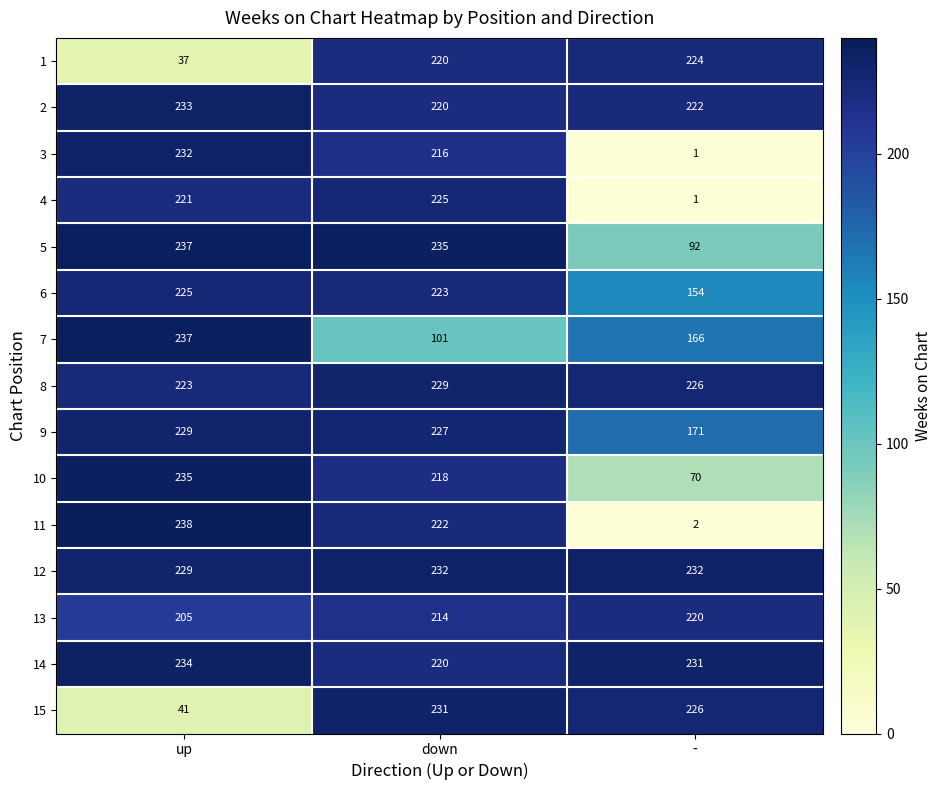

What is the sum of all 7 values?

504